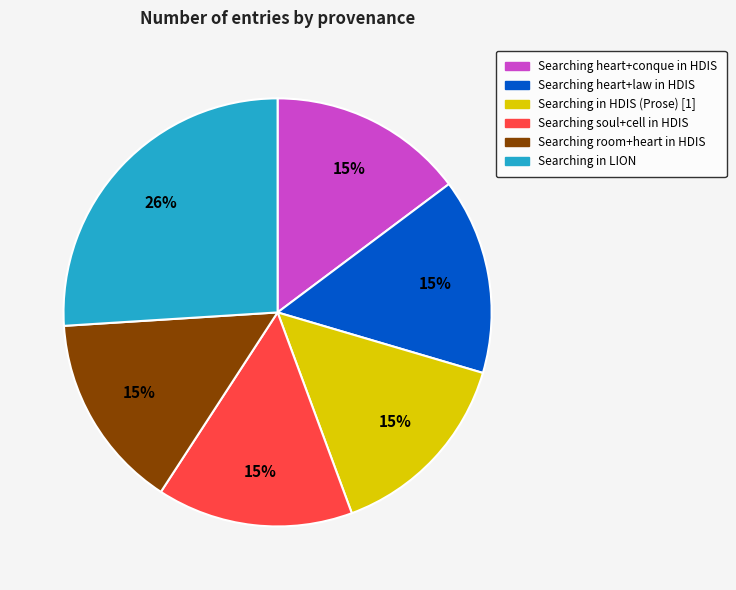

Is there a majority slice in this chart?

No